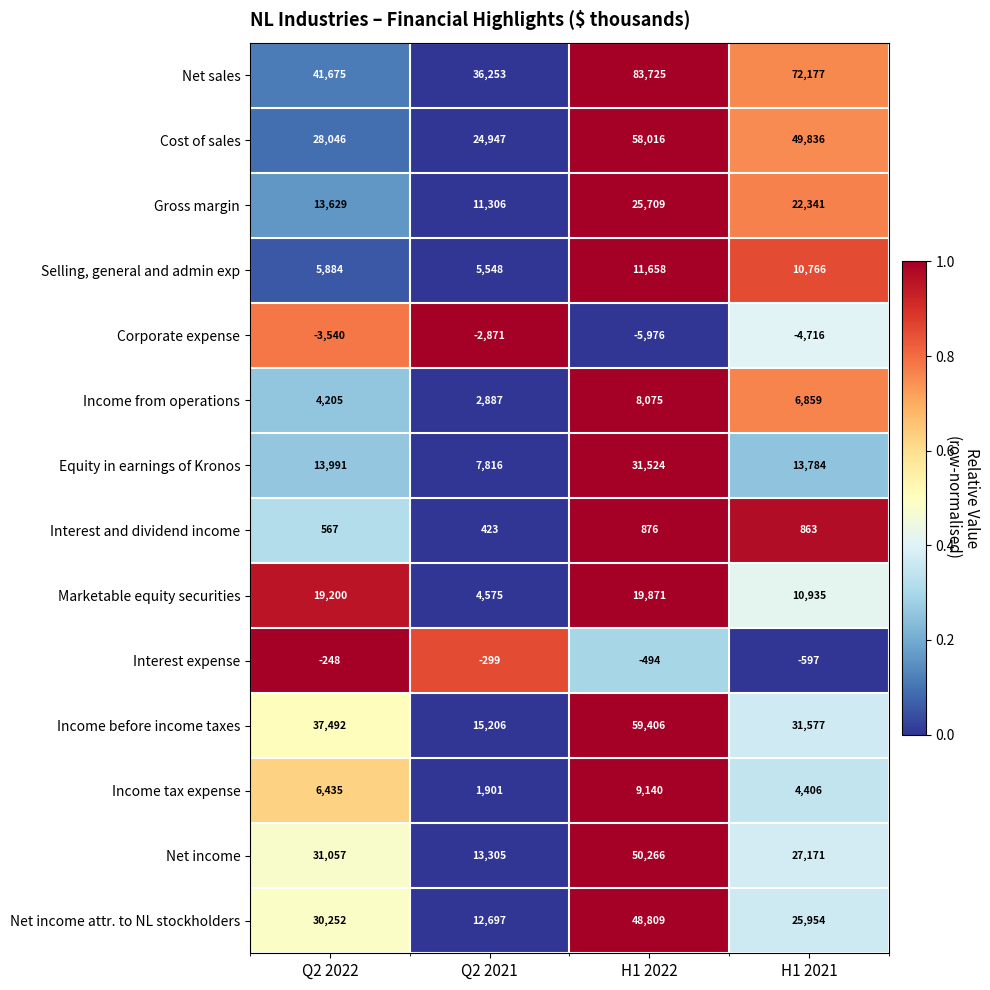

What is the maximum value shown in the chart?

83725